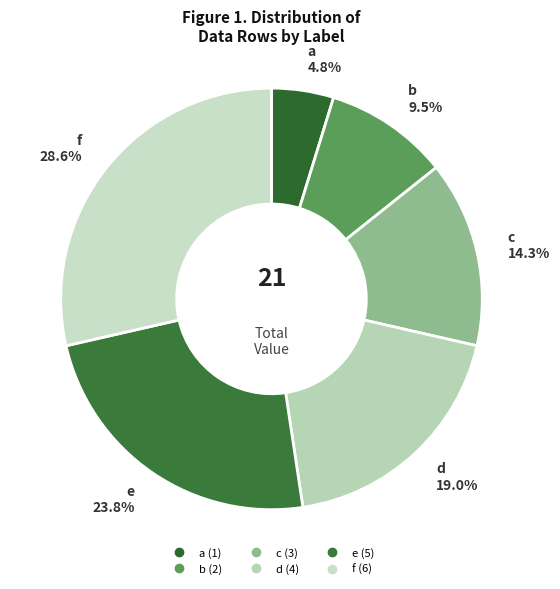

What is the ratio of the value at b to the value at a?

2.0